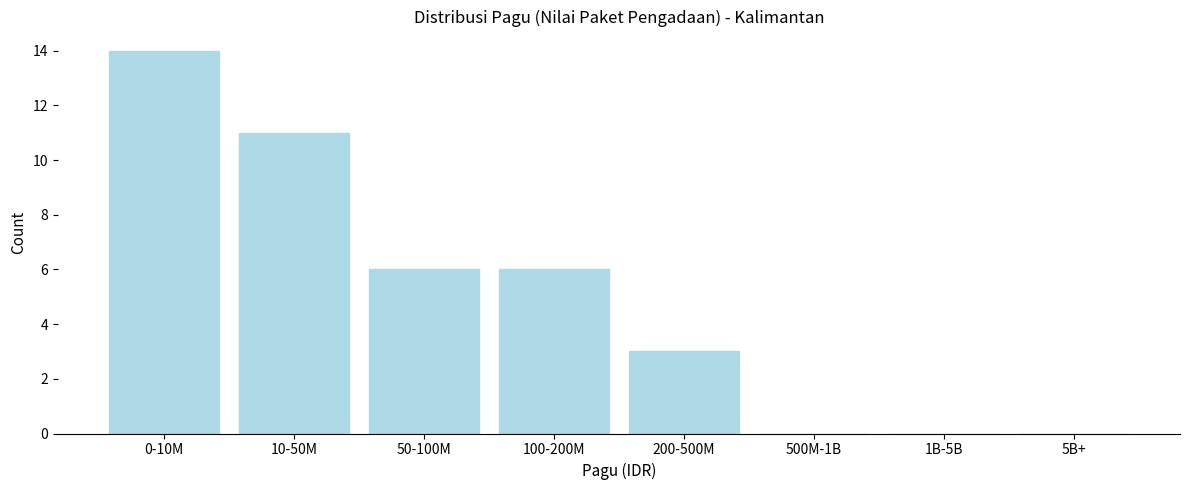

Reading left to right, what are all the values shown in this chart?

0-10M=14	10-50M=11	50-100M=6	100-200M=6	200-500M=3	500M-1B=0	1B-5B=0	5B+=0